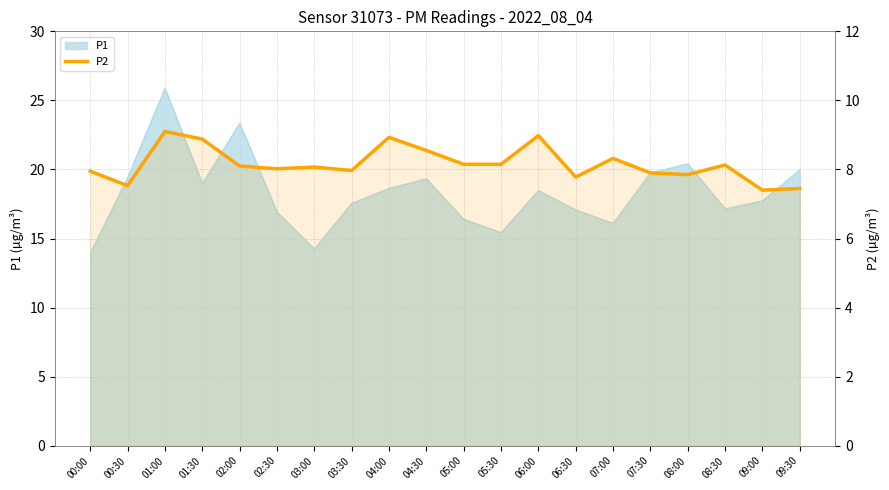

Where is the data nearest to the value 8?

02:30